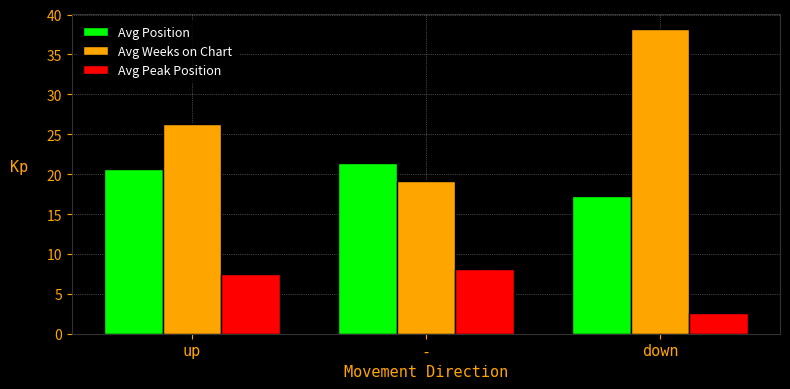

What is the approximate value of Avg Position at up?

20.7